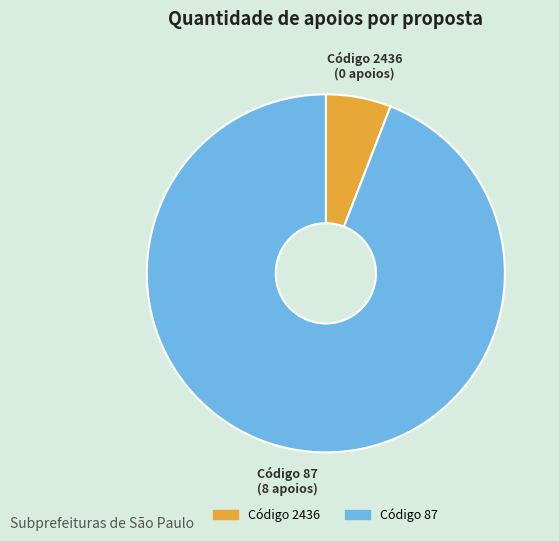

Is there any slice that represents more than half of the pie?

Yes